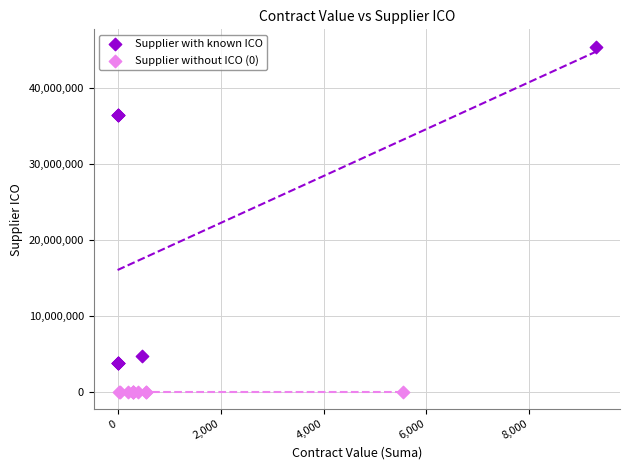

Which series contains the lowest Y value?

Supplier without ICO (0)